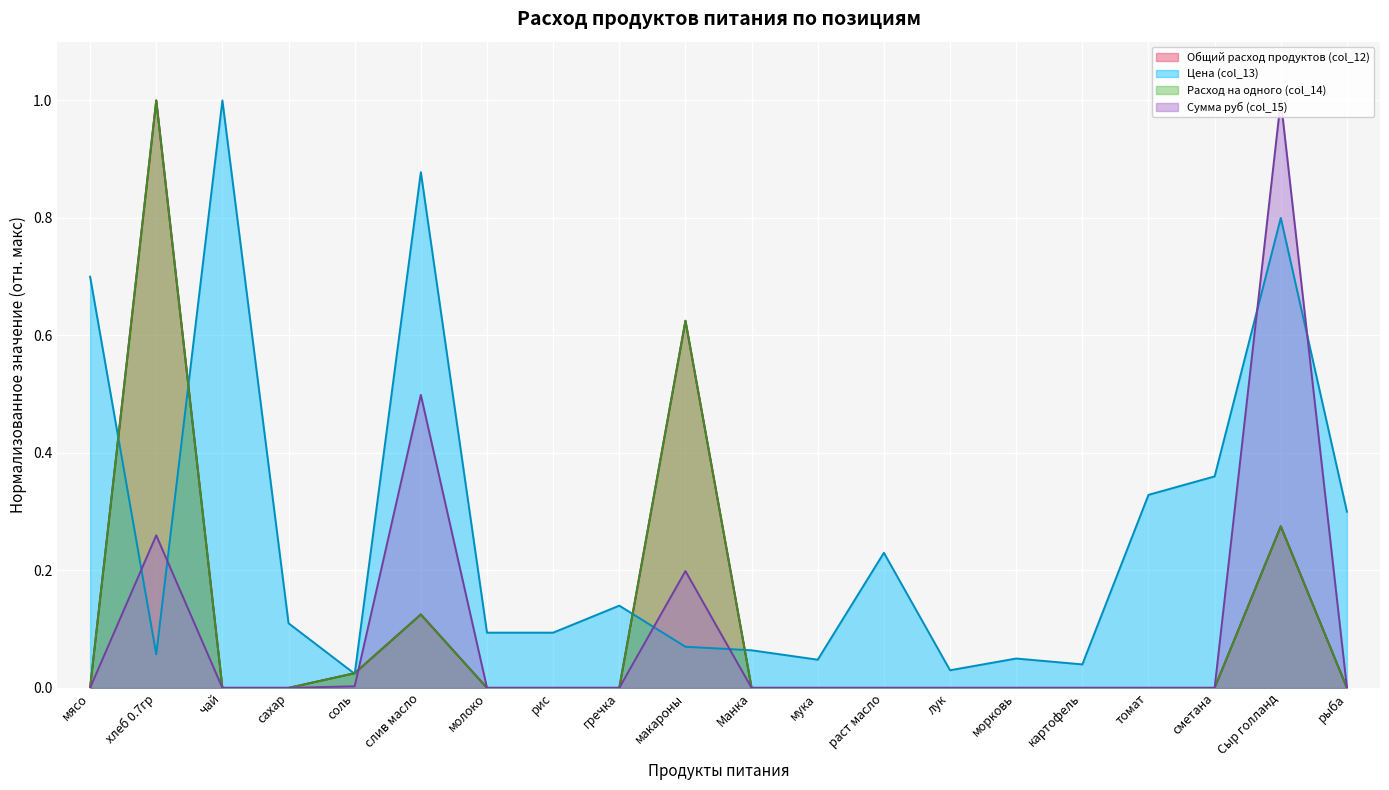

The Общий расход продуктов (col_12) series shows -0.4 at Манка. True or false?

False